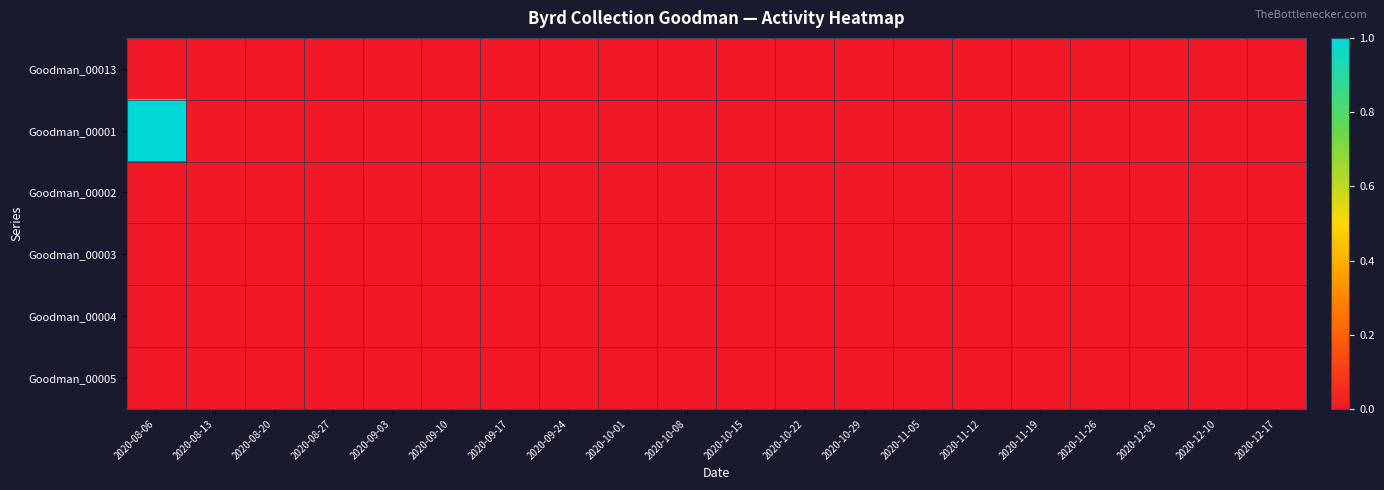

Reading left to right, transcribe all the data shown in this chart.

Goodman_00013: 2020-08-06=0	2020-08-13=0	2020-08-20=0	2020-08-27=0	2020-09-03=0	2020-09-10=0	2020-09-17=0	2020-09-24=0	2020-10-01=0	2020-10-08=0	2020-10-15=0	2020-10-22=0	2020-10-29=0	2020-11-05=0	2020-11-12=0	2020-11-19=0	2020-11-26=0	2020-12-03=0	2020-12-10=0	2020-12-17=0
Goodman_00001: 2020-08-06=1	2020-08-13=0	2020-08-20=0	2020-08-27=0	2020-09-03=0	2020-09-10=0	2020-09-17=0	2020-09-24=0	2020-10-01=0	2020-10-08=0	2020-10-15=0	2020-10-22=0	2020-10-29=0	2020-11-05=0	2020-11-12=0	2020-11-19=0	2020-11-26=0	2020-12-03=0	2020-12-10=0	2020-12-17=0
Goodman_00002: 2020-08-06=0	2020-08-13=0	2020-08-20=0	2020-08-27=0	2020-09-03=0	2020-09-10=0	2020-09-17=0	2020-09-24=0	2020-10-01=0	2020-10-08=0	2020-10-15=0	2020-10-22=0	2020-10-29=0	2020-11-05=0	2020-11-12=0	2020-11-19=0	2020-11-26=0	2020-12-03=0	2020-12-10=0	2020-12-17=0
Goodman_00003: 2020-08-06=0	2020-08-13=0	2020-08-20=0	2020-08-27=0	2020-09-03=0	2020-09-10=0	2020-09-17=0	2020-09-24=0	2020-10-01=0	2020-10-08=0	2020-10-15=0	2020-10-22=0	2020-10-29=0	2020-11-05=0	2020-11-12=0	2020-11-19=0	2020-11-26=0	2020-12-03=0	2020-12-10=0	2020-12-17=0
Goodman_00004: 2020-08-06=0	2020-08-13=0	2020-08-20=0	2020-08-27=0	2020-09-03=0	2020-09-10=0	2020-09-17=0	2020-09-24=0	2020-10-01=0	2020-10-08=0	2020-10-15=0	2020-10-22=0	2020-10-29=0	2020-11-05=0	2020-11-12=0	2020-11-19=0	2020-11-26=0	2020-12-03=0	2020-12-10=0	2020-12-17=0
Goodman_00005: 2020-08-06=0	2020-08-13=0	2020-08-20=0	2020-08-27=0	2020-09-03=0	2020-09-10=0	2020-09-17=0	2020-09-24=0	2020-10-01=0	2020-10-08=0	2020-10-15=0	2020-10-22=0	2020-10-29=0	2020-11-05=0	2020-11-12=0	2020-11-19=0	2020-11-26=0	2020-12-03=0	2020-12-10=0	2020-12-17=0